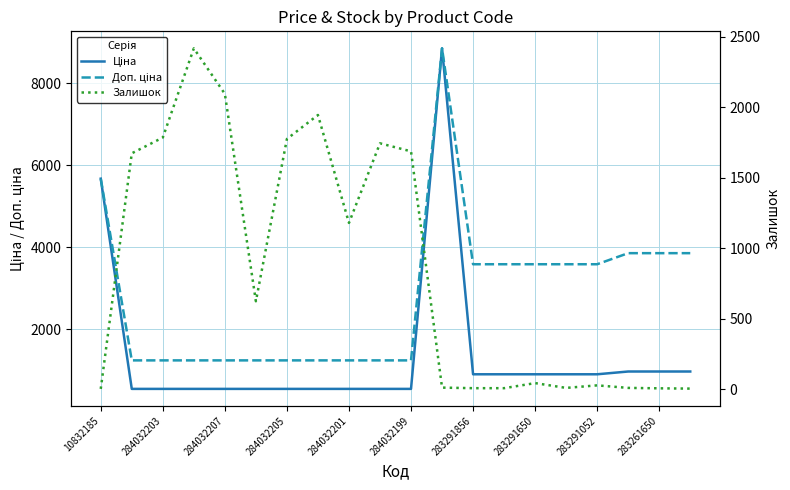

Which has a higher value, 283261650 or 283291856?

283261650